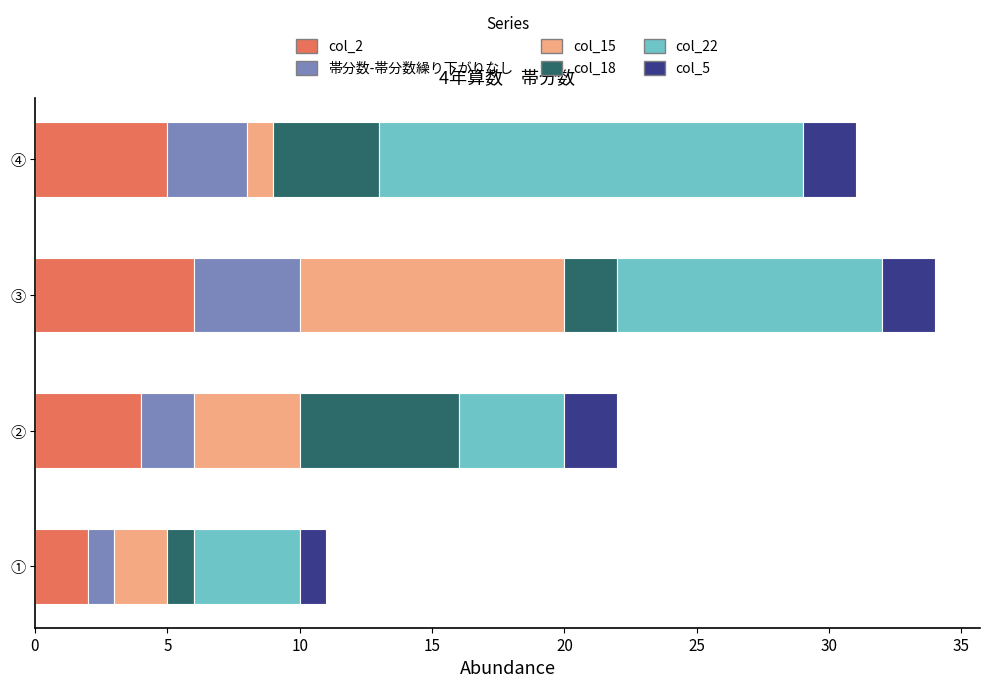

True or false: col_2 has a value of 6 at ③.

True